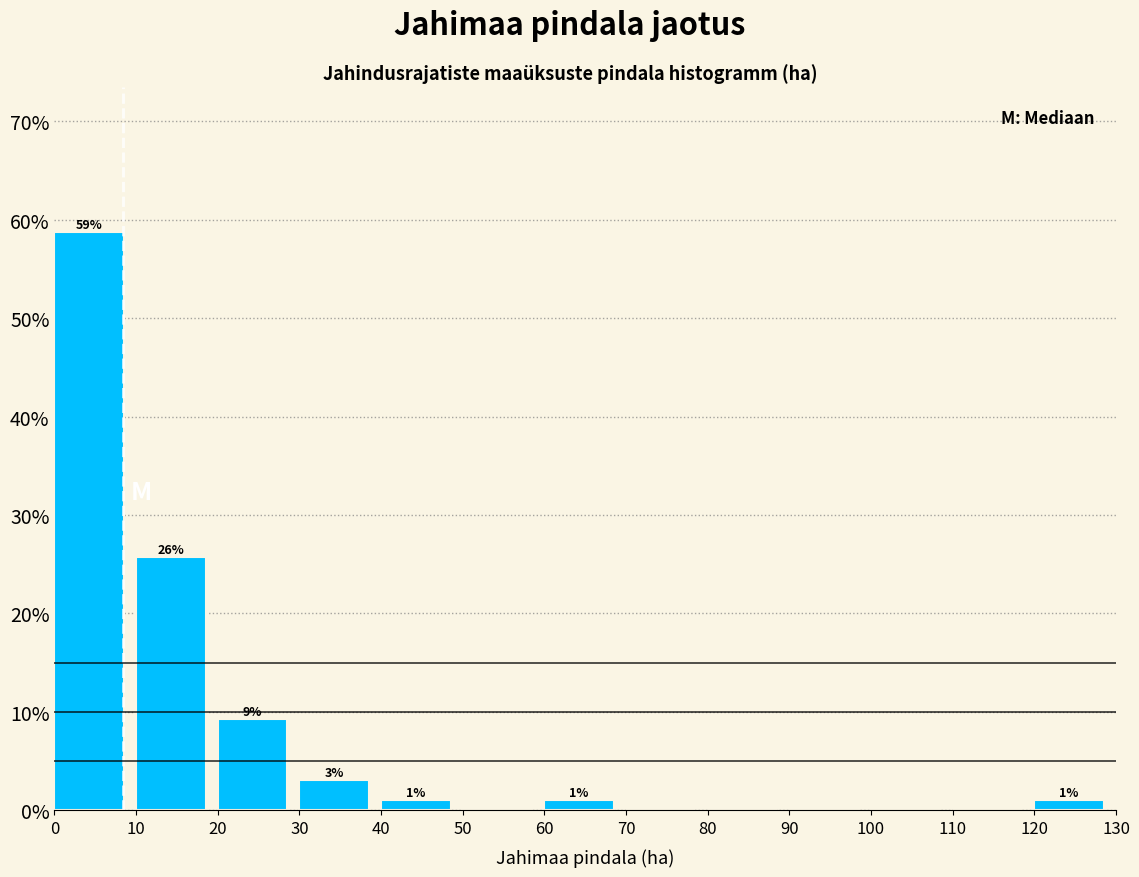

Over which range of the x-axis is the bar tallest?

0 to 10